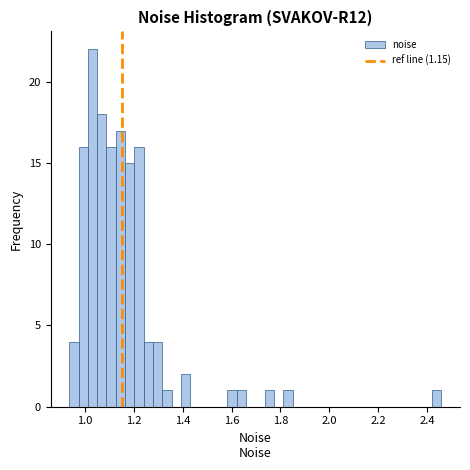

Around what value on the x-axis is the tallest bar? Give the approximate position of its centre, as read against the axis.

1.04